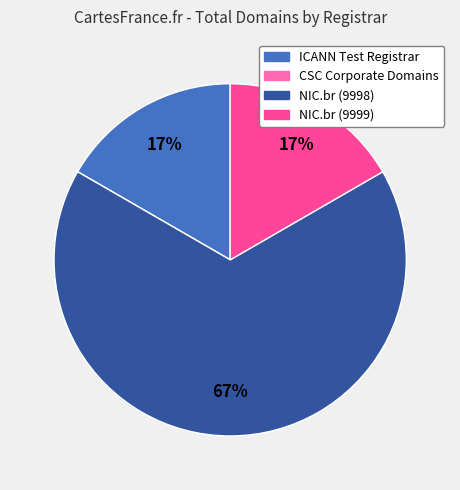

To the nearest percent, what is the average slice percentage?

25%